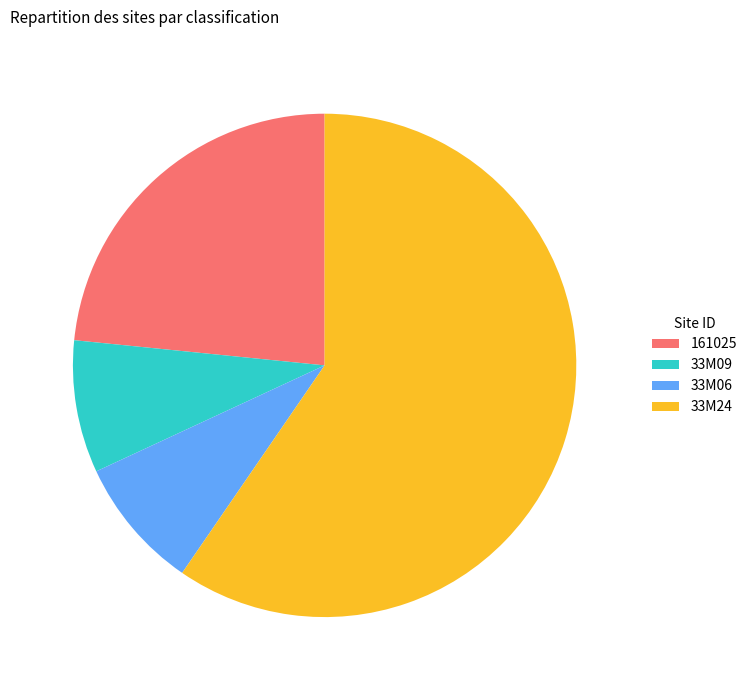

Is the sum of 33M09 and 33M24 greater than half?

Yes